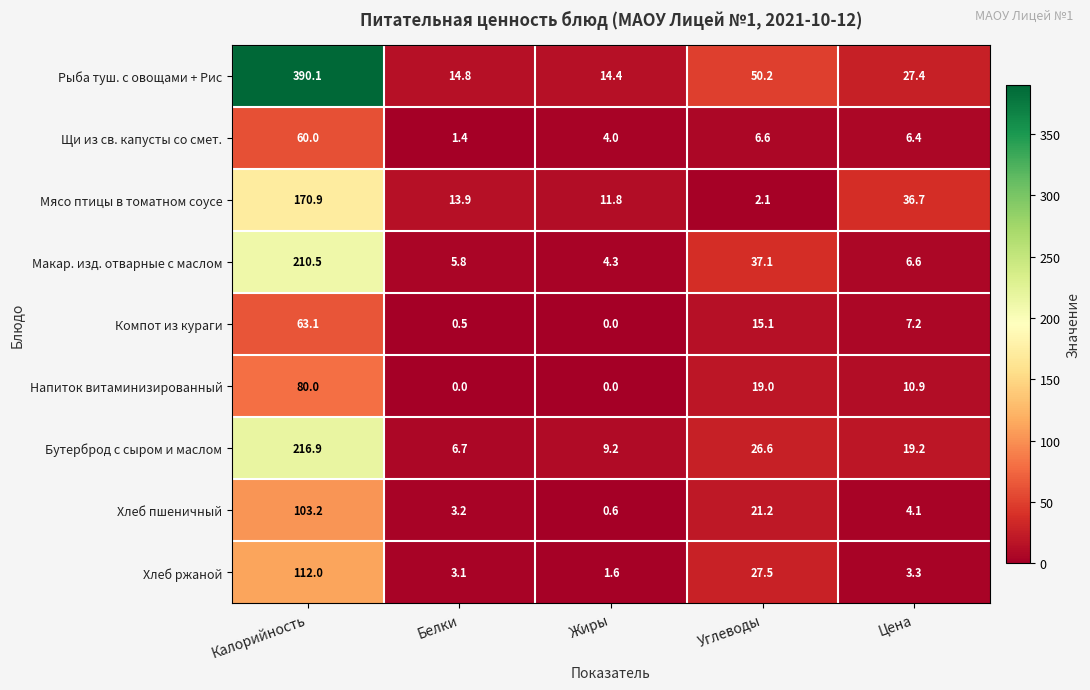

True or false: Макар. изд. отварные с маслом has a value of 210.5 at Калорийность.

True